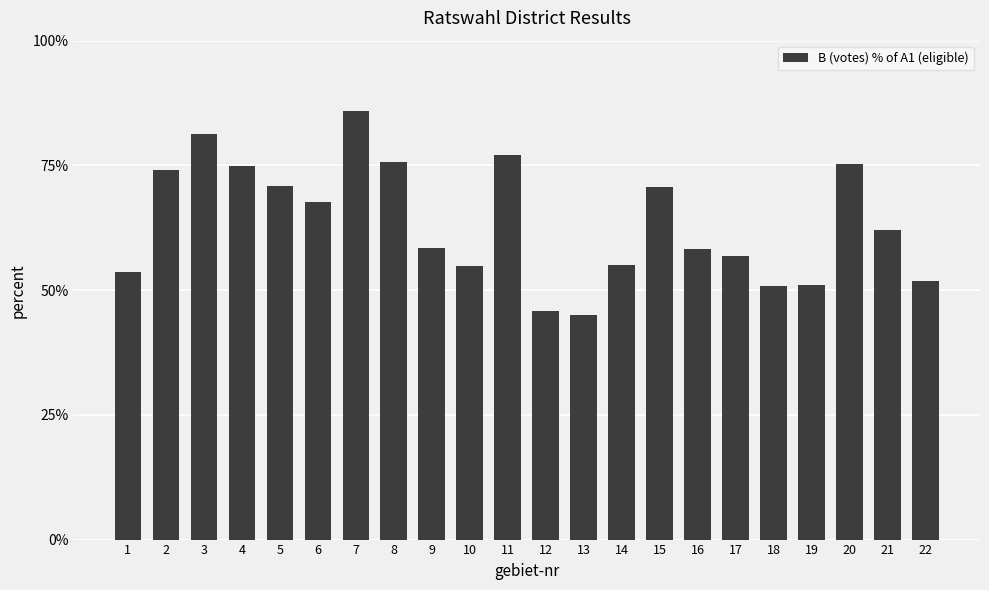

What is the minimum value shown in the chart?

44.9